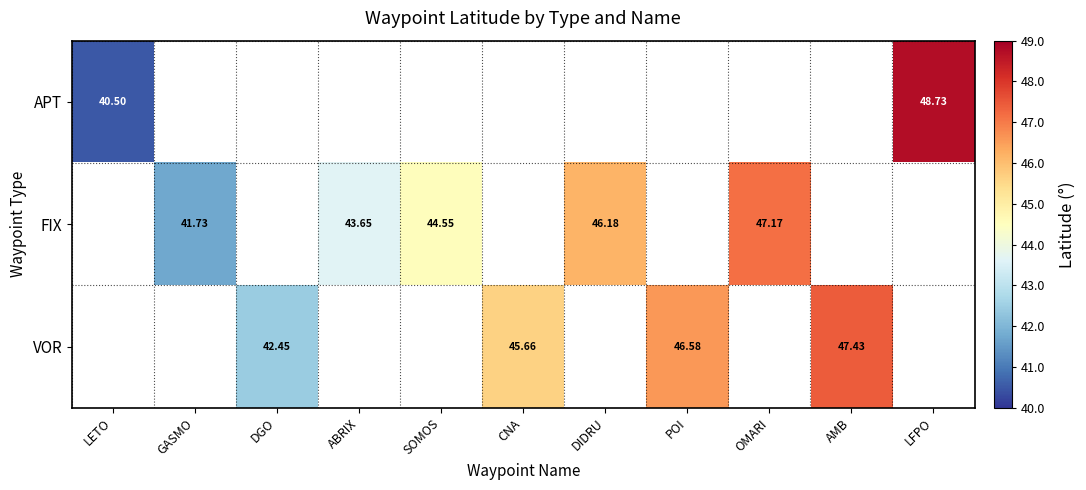

What is the greatest value displayed?

48.7